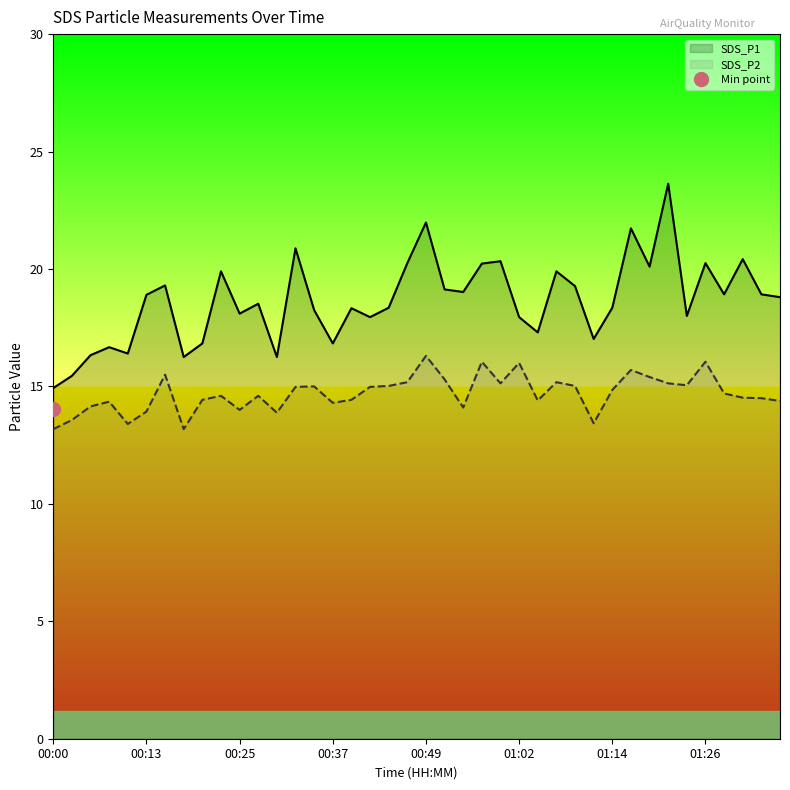

List the series in order of their peak value, highest first.

SDS_P1, SDS_P2